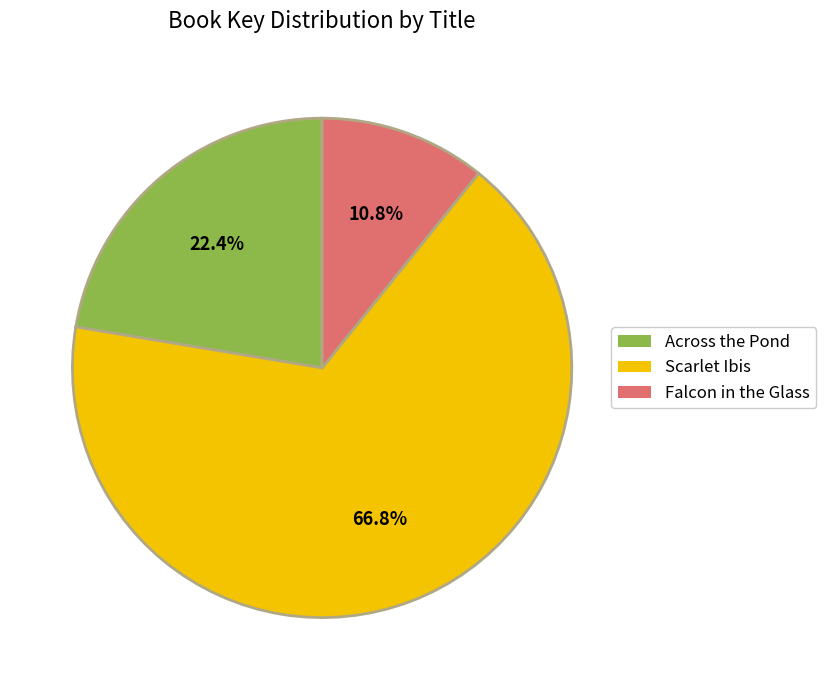

What percentage is the Across the Pond slice, to the nearest percent?

22%